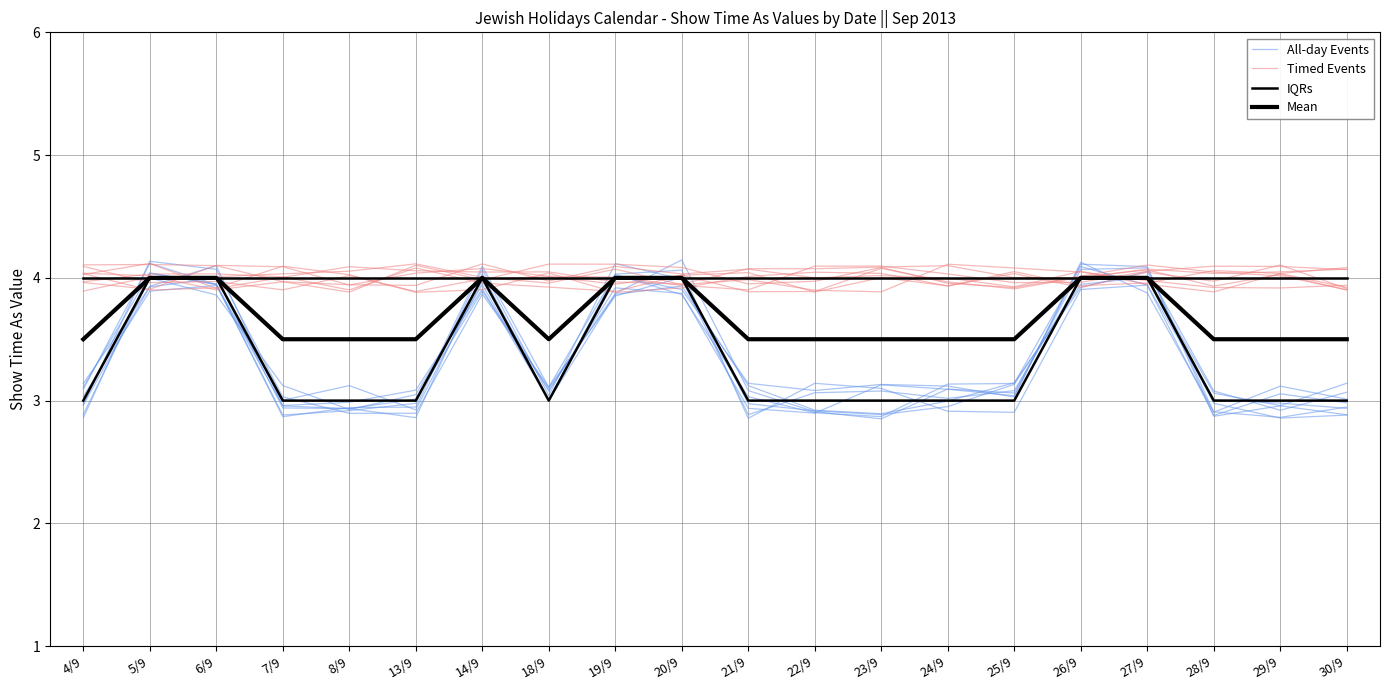

What are all the series names shown in the legend?

All-day Events, Timed Events, IQRs, Mean